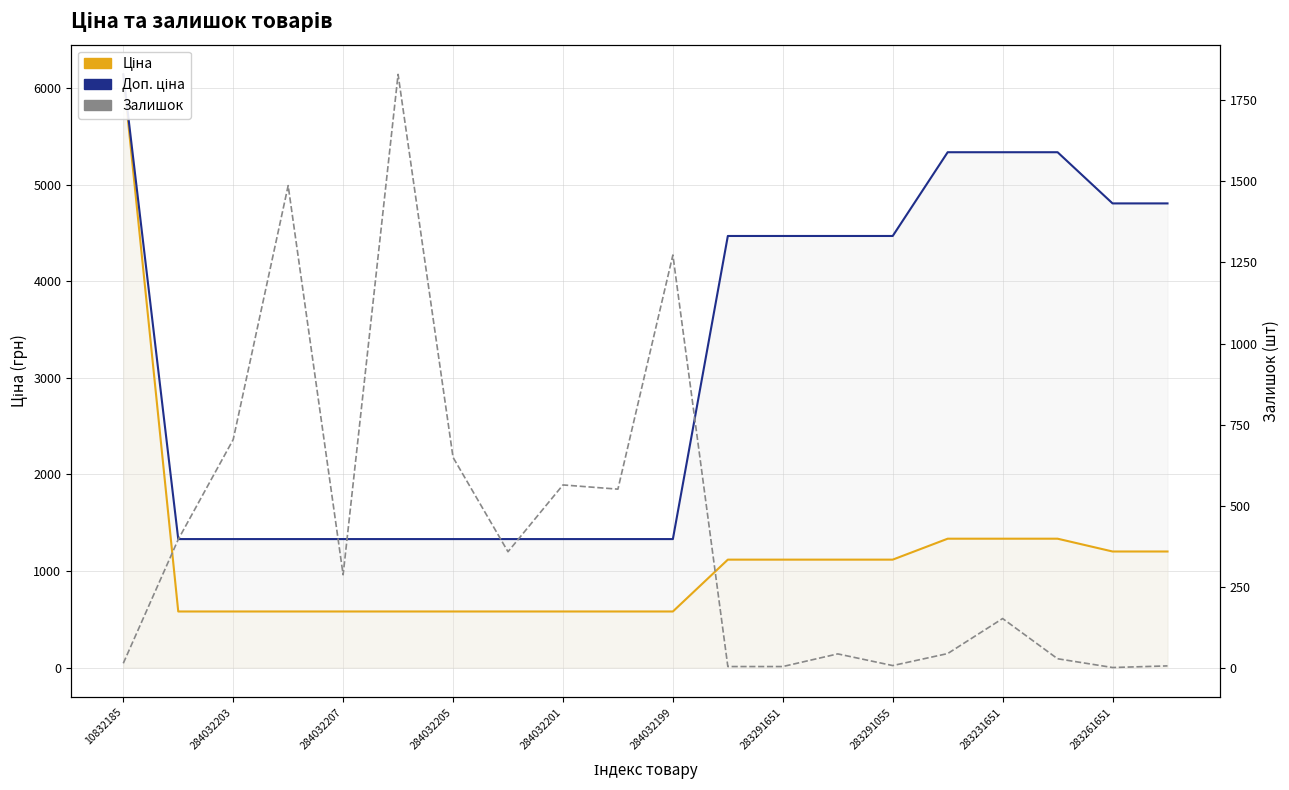

Which series has the largest total across all categories?

Доп. ціна